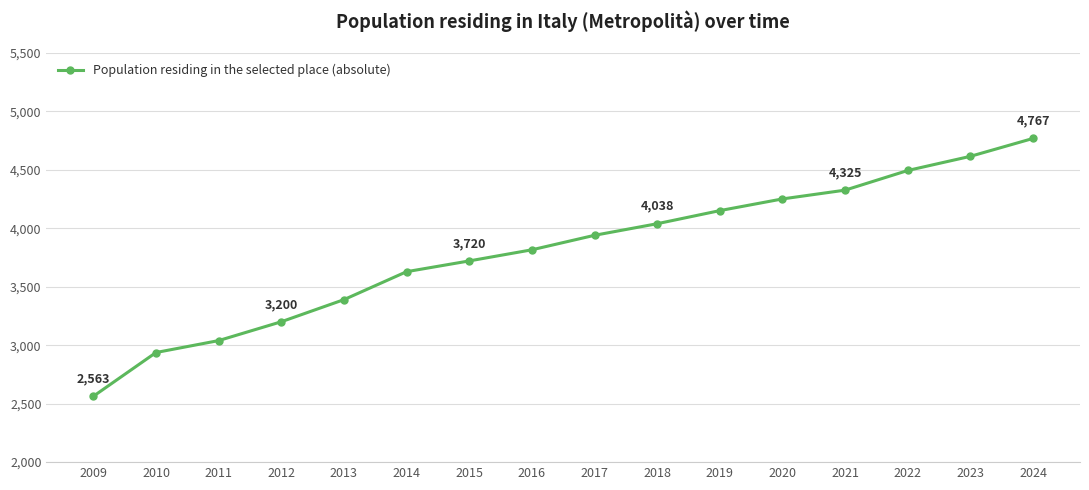

Rank the categories by value from lowest to highest.

2009, 2010, 2011, 2012, 2013, 2014, 2015, 2016, 2017, 2018, 2019, 2020, 2021, 2022, 2023, 2024